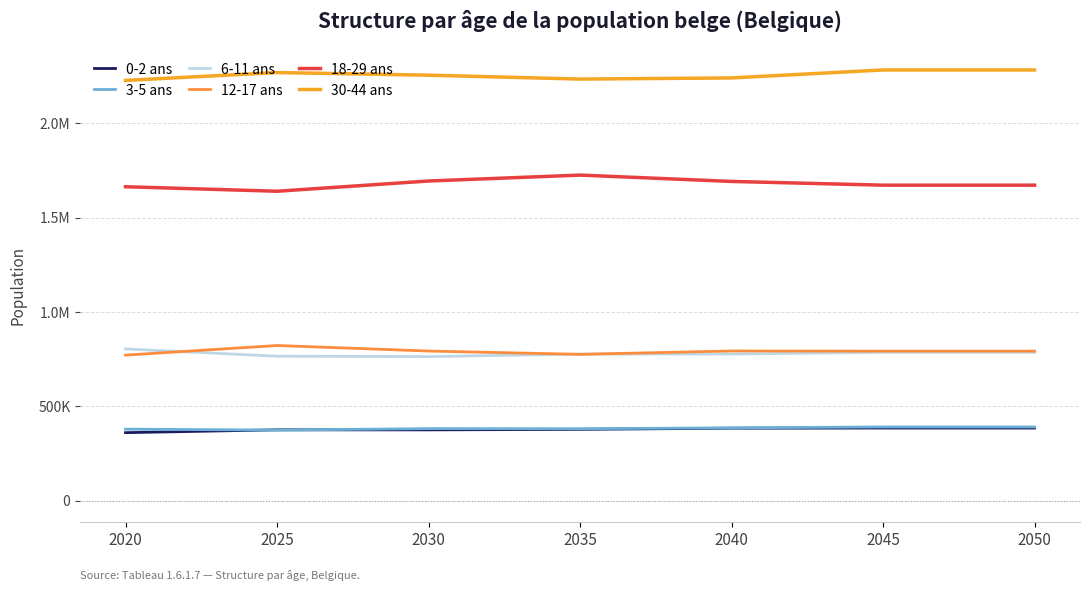

In 18-29 ans, how many points are lower than both neighbors (excluding endpoints)?

1